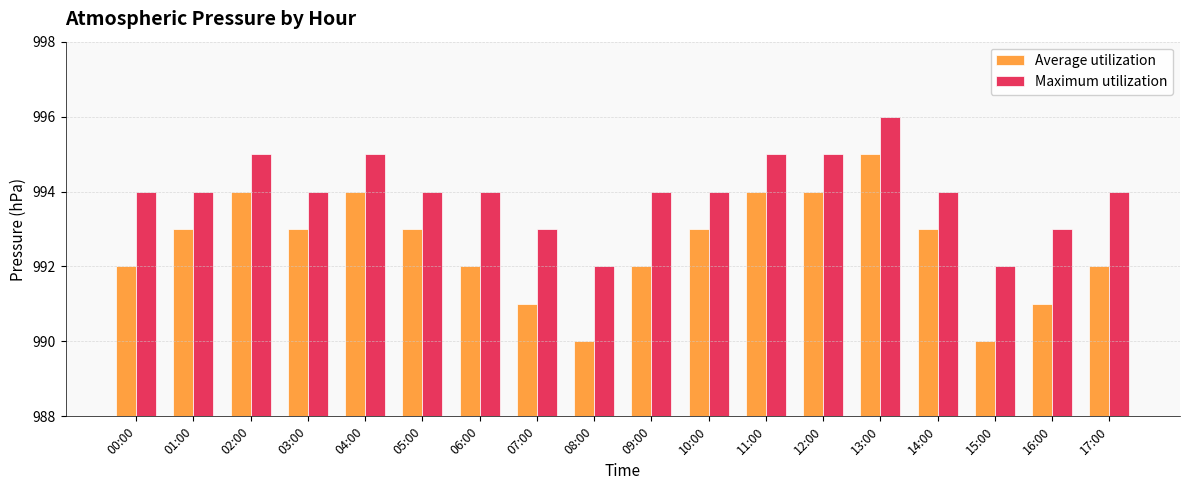

Which series has the largest range (max minus min)?

Average utilization